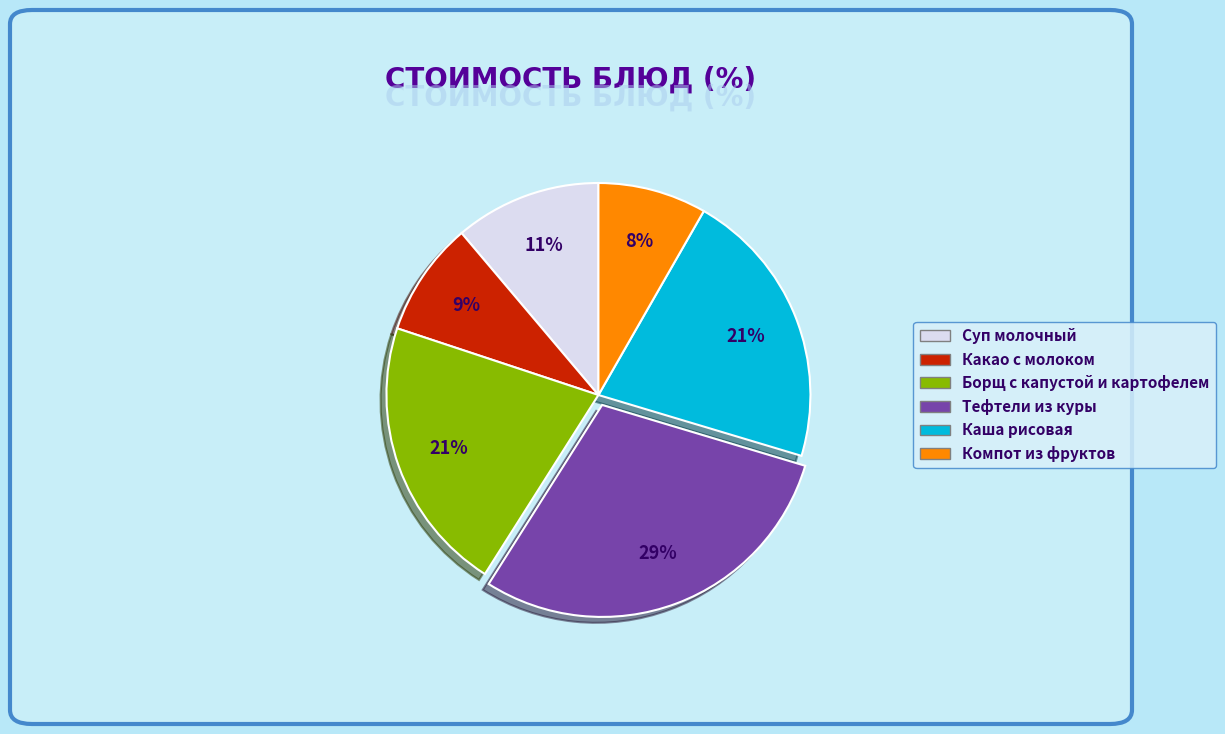

The Тефтели из куры slice represents 29% of the pie. True or false?

True